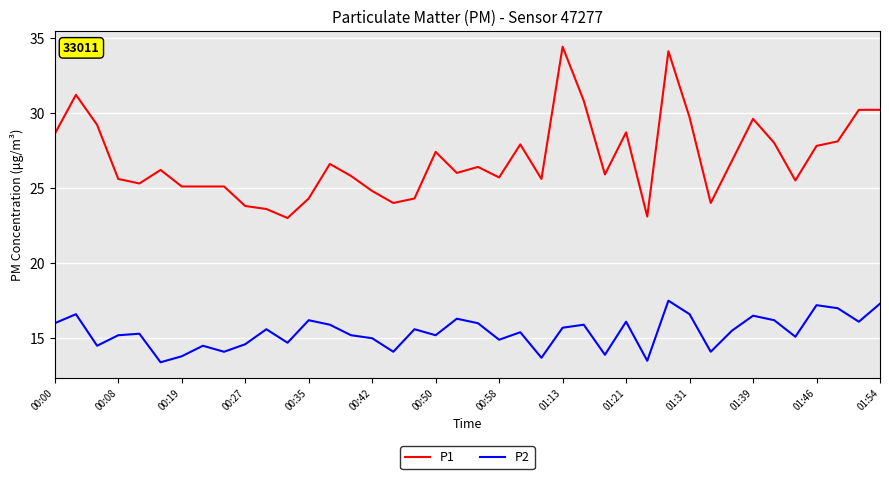

True or false: P2 and P1 cross at least once.

False